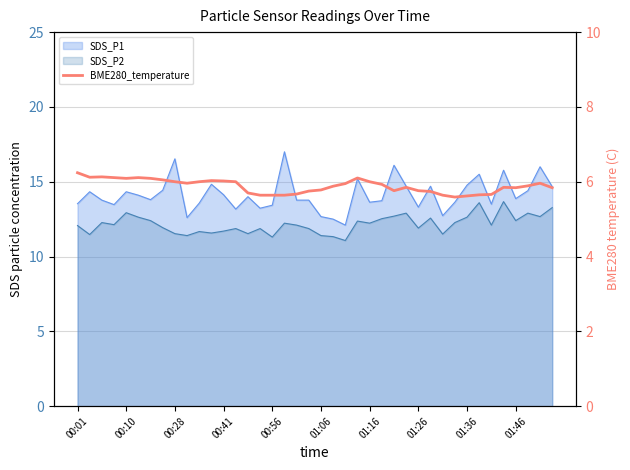

What is the ratio of the value at 00:41 to the value at 00:56?

1.0